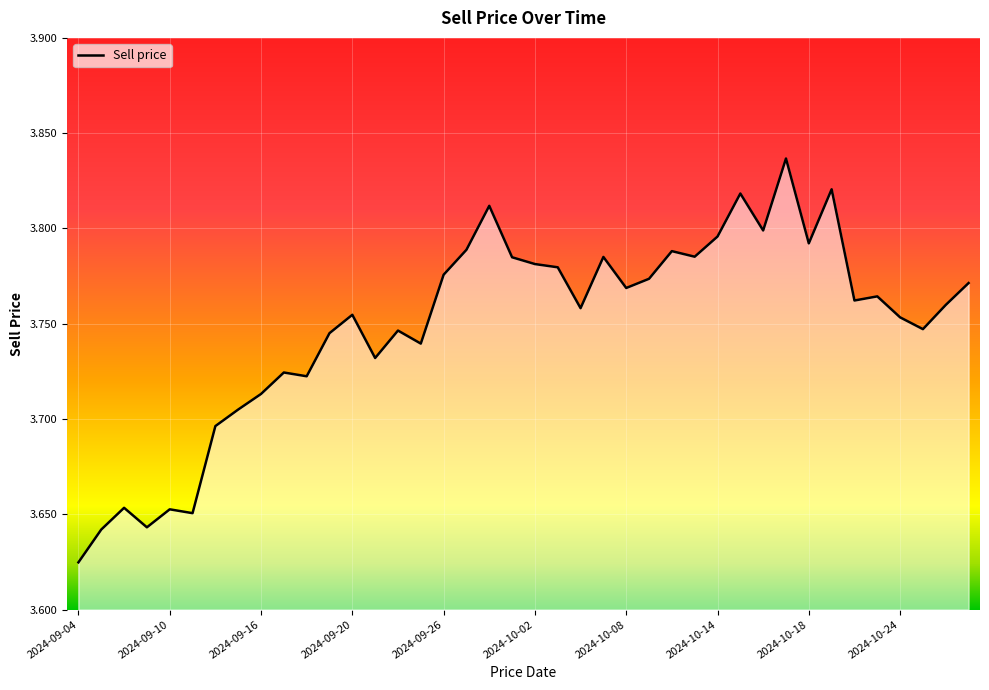

What is the average value?

3.7